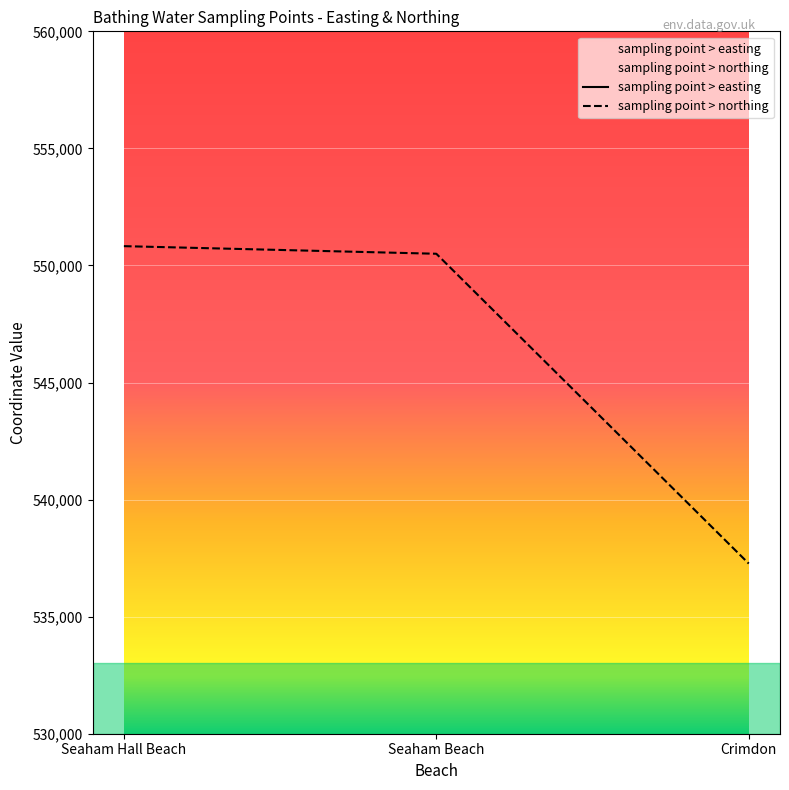

Between Seaham Beach and Crimdon, which series saw the biggest shift?

sampling point > northing